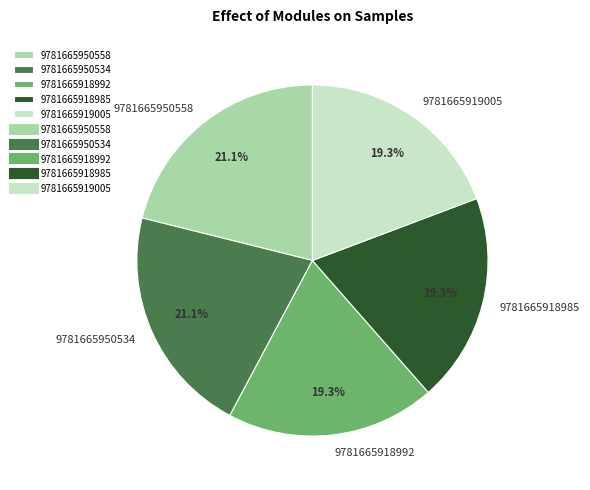

How many segments does this pie chart have?

5